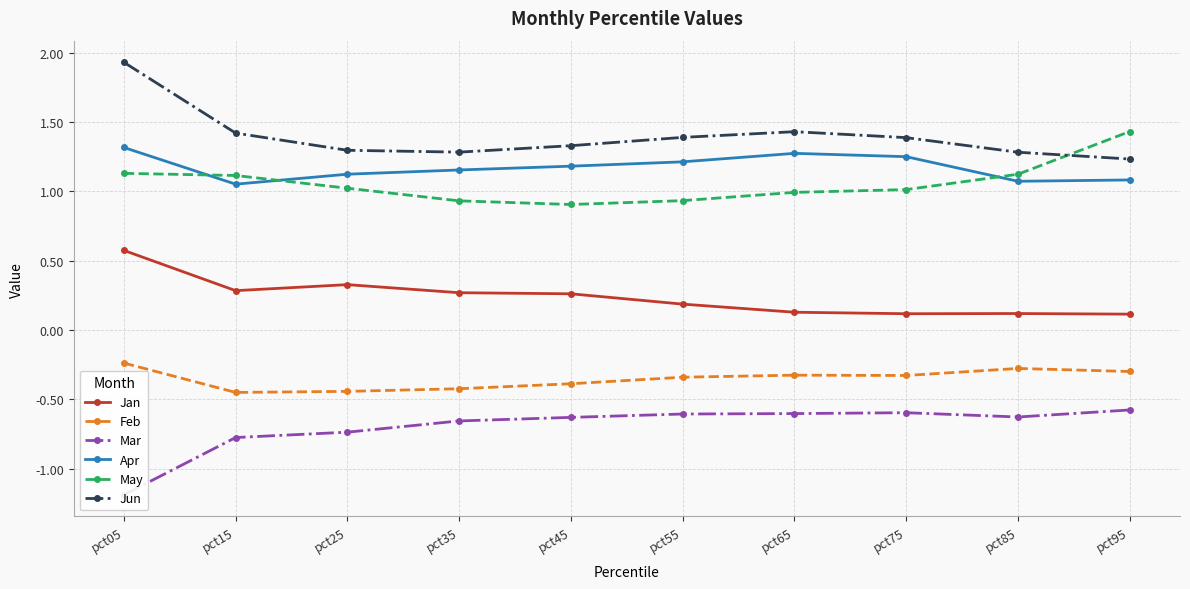

In Feb, how many points are lower than both neighbors (excluding endpoints)?

2